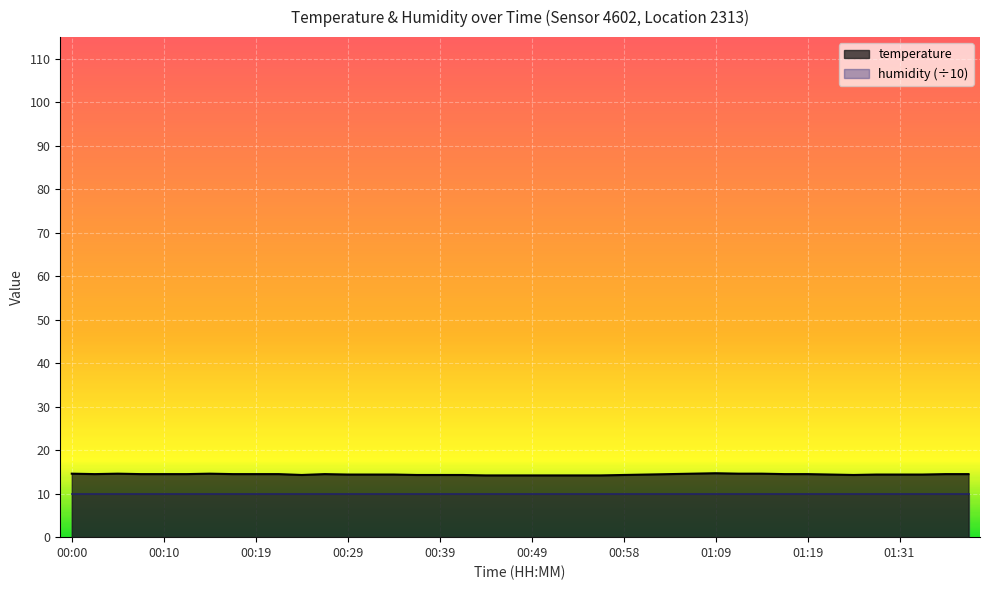

The chart shows a value of 24.5 at 00:22. True or false?

False